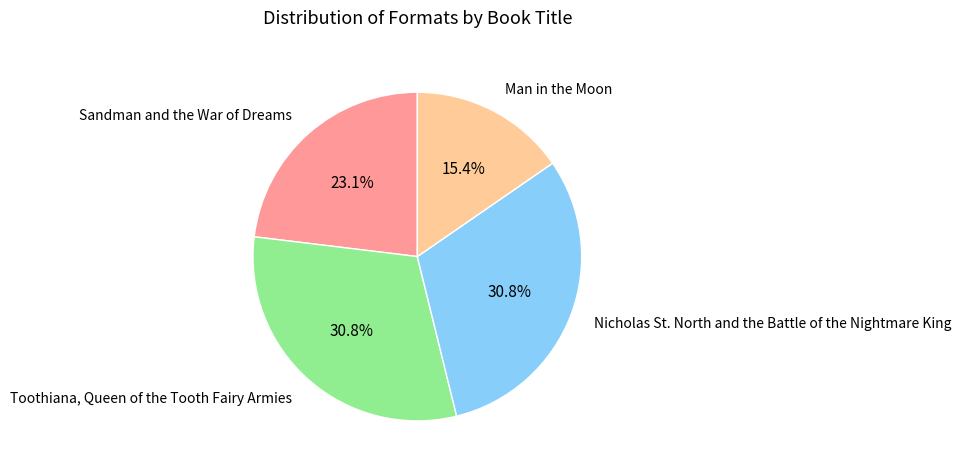

Does Nicholas St. North and the Battle of the Nightmare King represent more than half of the total?

No